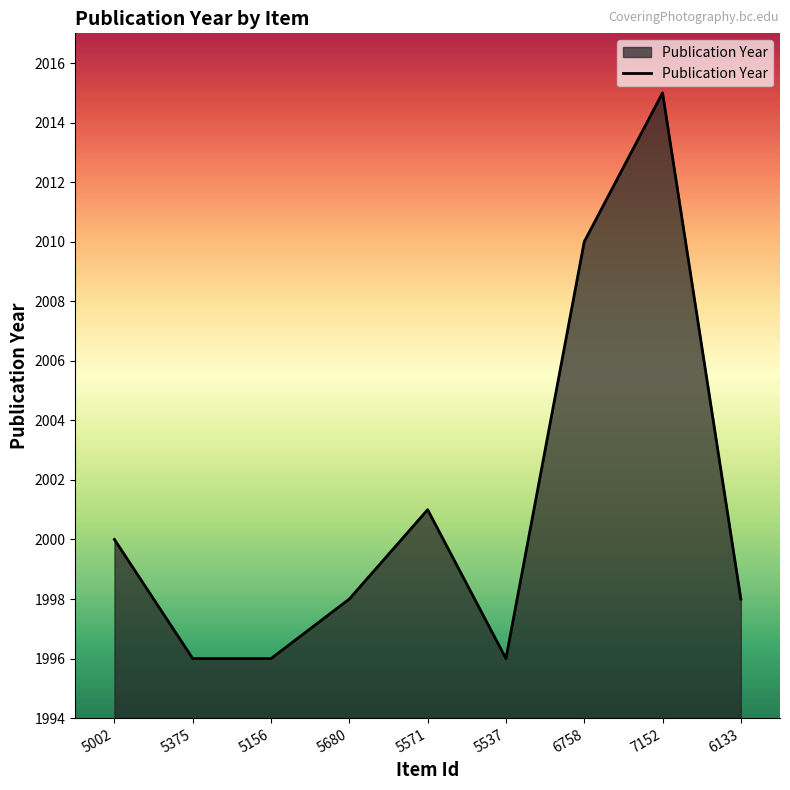

Does the chart have visible grid lines?

No